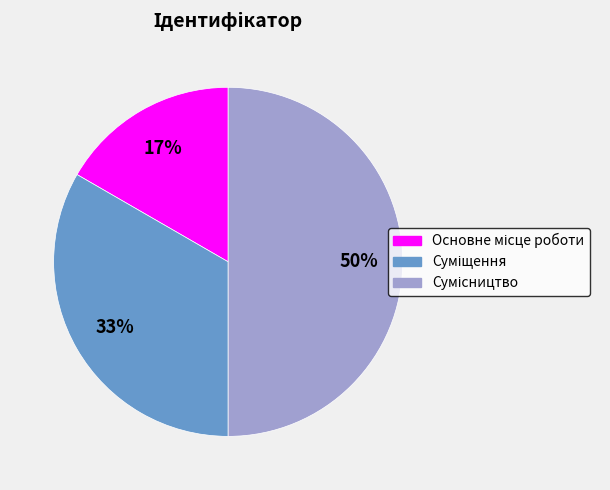

Count the number of slices in the pie.

3